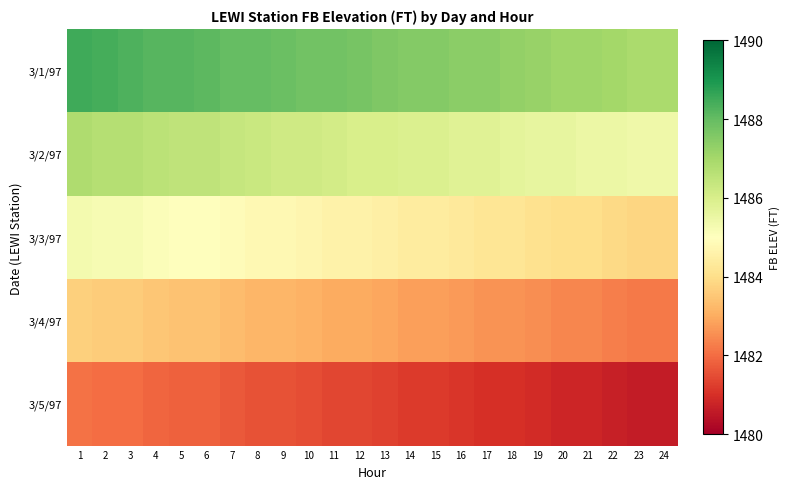

Reading left to right, list all the values displayed in this chart.

3/1/97: 1=1488.5	2=1488.4	3=1488.3	4=1488.2	5=1488.2	6=1488.1	7=1488.0	8=1488.0	9=1487.9	10=1487.8	11=1487.8	12=1487.7	13=1487.6	14=1487.5	15=1487.5	16=1487.4	17=1487.4	18=1487.3	19=1487.2	20=1487.1	21=1487.1	22=1487.0	23=1486.9	24=1486.9
3/2/97: 1=1486.8	2=1486.7	3=1486.7	4=1486.6	5=1486.5	6=1486.5	7=1486.4	8=1486.3	9=1486.2	10=1486.2	11=1486.1	12=1486.0	13=1486.0	14=1485.9	15=1485.9	16=1485.8	17=1485.8	18=1485.7	19=1485.6	20=1485.6	21=1485.5	22=1485.5	23=1485.4	24=1485.4
3/3/97: 1=1485.3	2=1485.2	3=1485.2	4=1485.1	5=1485.0	6=1485.0	7=1484.9	8=1484.8	9=1484.8	10=1484.7	11=1484.6	12=1484.6	13=1484.5	14=1484.4	15=1484.4	16=1484.3	17=1484.2	18=1484.2	19=1484.1	20=1484.0	21=1484.0	22=1483.9	23=1483.8	24=1483.8
3/4/97: 1=1483.7	2=1483.6	3=1483.6	4=1483.5	5=1483.4	6=1483.4	7=1483.3	8=1483.2	9=1483.2	10=1483.1	11=1483.0	12=1483.0	13=1482.9	14=1482.8	15=1482.8	16=1482.7	17=1482.6	18=1482.6	19=1482.5	20=1482.4	21=1482.4	22=1482.3	23=1482.2	24=1482.2
3/5/97: 1=1482.1	2=1482.0	3=1482.0	4=1481.9	5=1481.8	6=1481.8	7=1481.7	8=1481.6	9=1481.6	10=1481.5	11=1481.4	12=1481.4	13=1481.3	14=1481.2	15=1481.2	16=1481.1	17=1481.0	18=1481.0	19=1480.9	20=1480.8	21=1480.8	22=1480.7	23=1480.6	24=1480.6